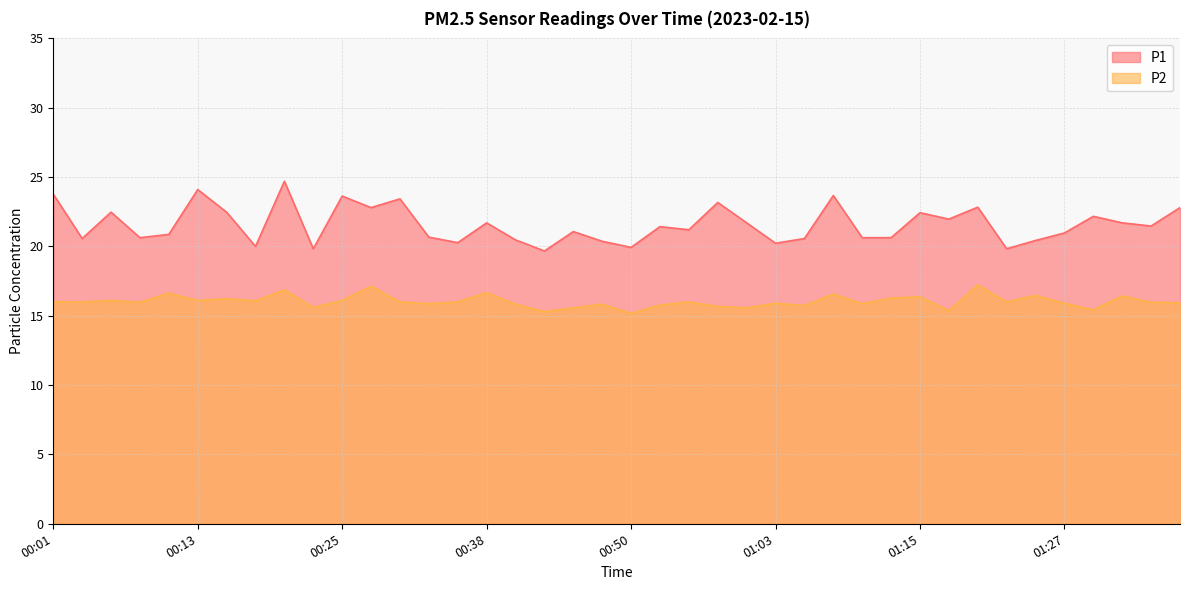

Reading left to right, extract all data points from this chart.

P1: 23.8	20.6	22.5	20.6	20.9	24.1	22.5	20.0	24.7	19.8	23.6	22.8	23.4	20.7	20.3	21.7	20.5	19.7	21.1	20.4	19.9	21.4	21.2	23.2	21.7	20.2	20.6	23.7	20.6	20.6	22.4	22.0	22.8	19.8	20.4	21.0	22.2	21.7	21.5	22.8
P2: 16.0	16.0	16.1	16.0	16.6	16.1	16.2	16.1	16.9	15.6	16.1	17.1	16.0	15.9	16.0	16.7	15.8	15.3	15.6	15.8	15.2	15.8	16.0	15.7	15.6	15.9	15.7	16.6	15.9	16.3	16.4	15.4	17.2	16.0	16.5	15.9	15.4	16.4	16.0	15.9